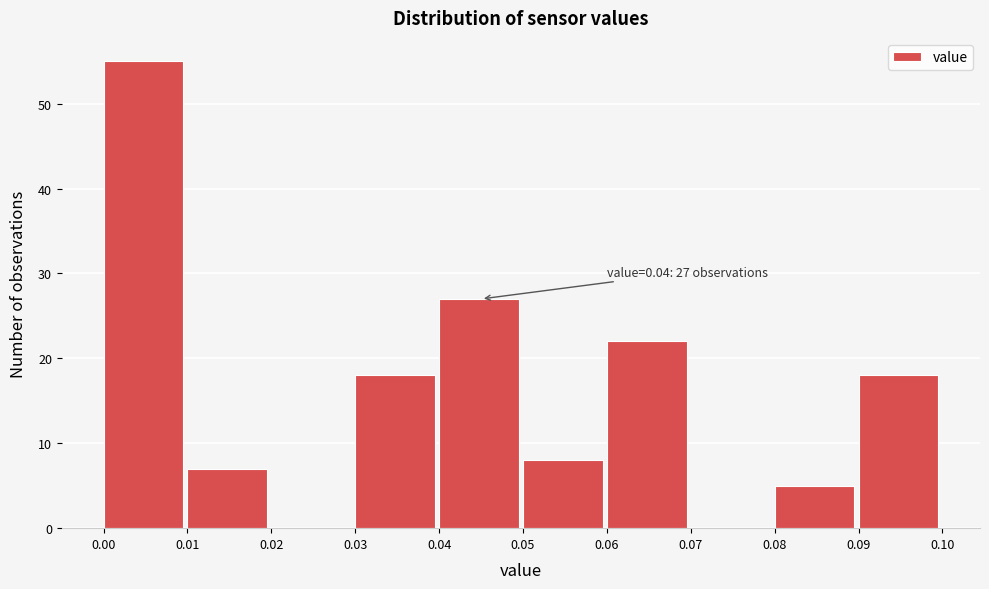

Over which range of the x-axis is the bar tallest?

0.00 to 0.01